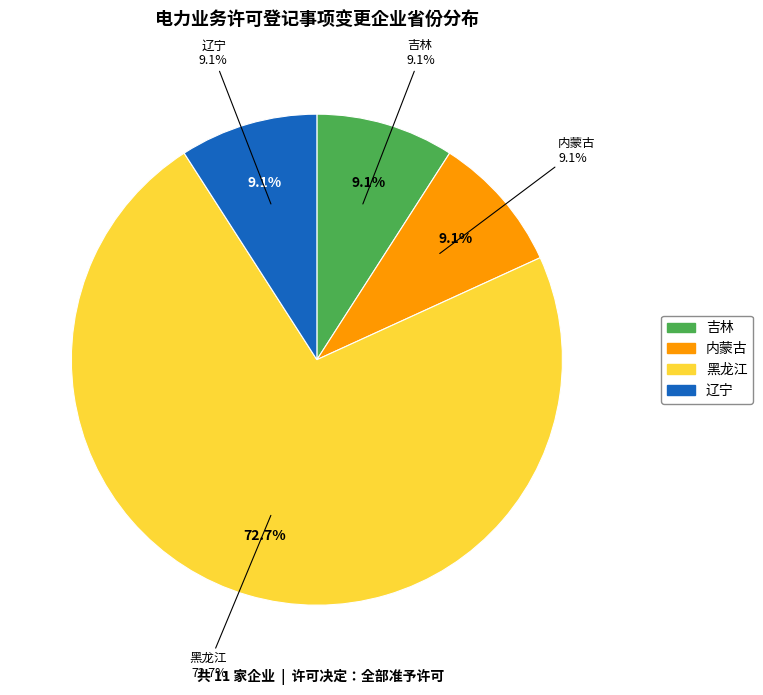

What percentage is the 吉林 slice, to the nearest percent?

9%